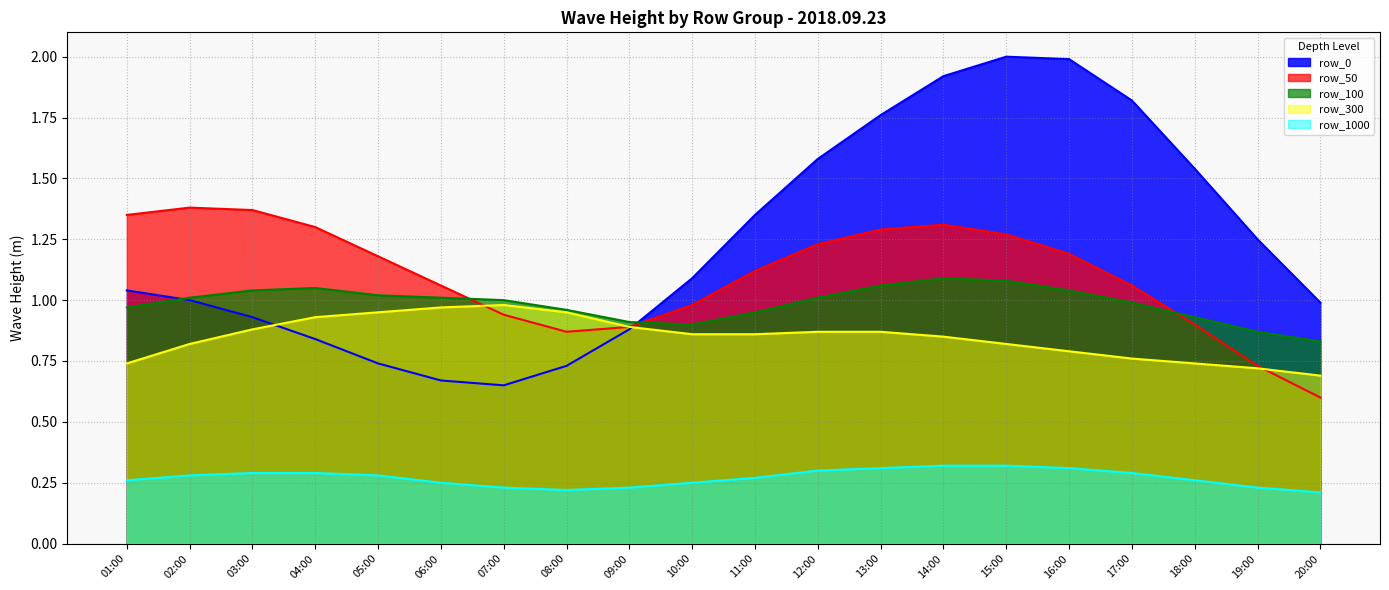

At how many categories does at least one series exceed 1?

16